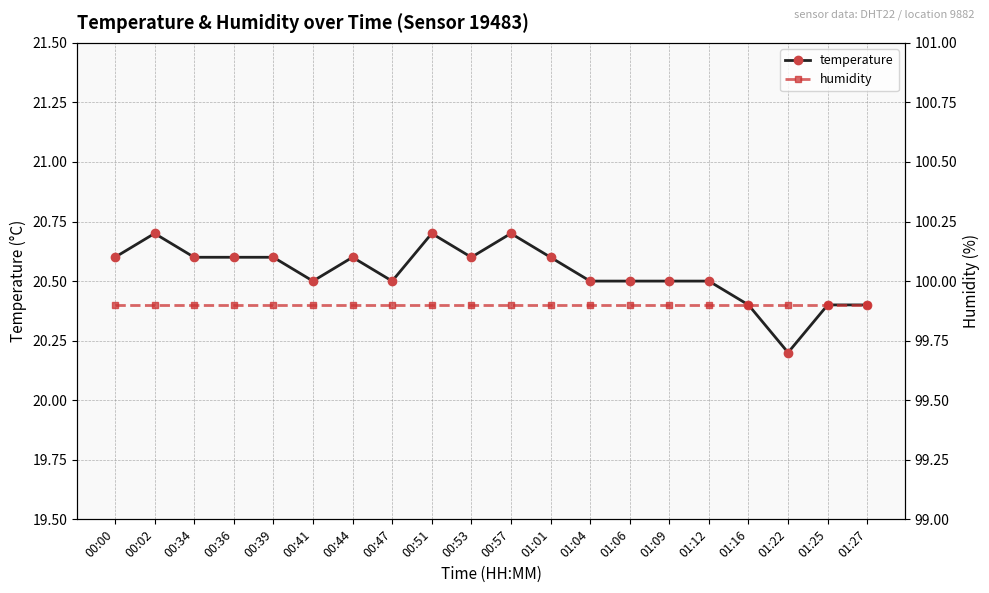

True or false: humidity has more than 0 interior local peaks.

False